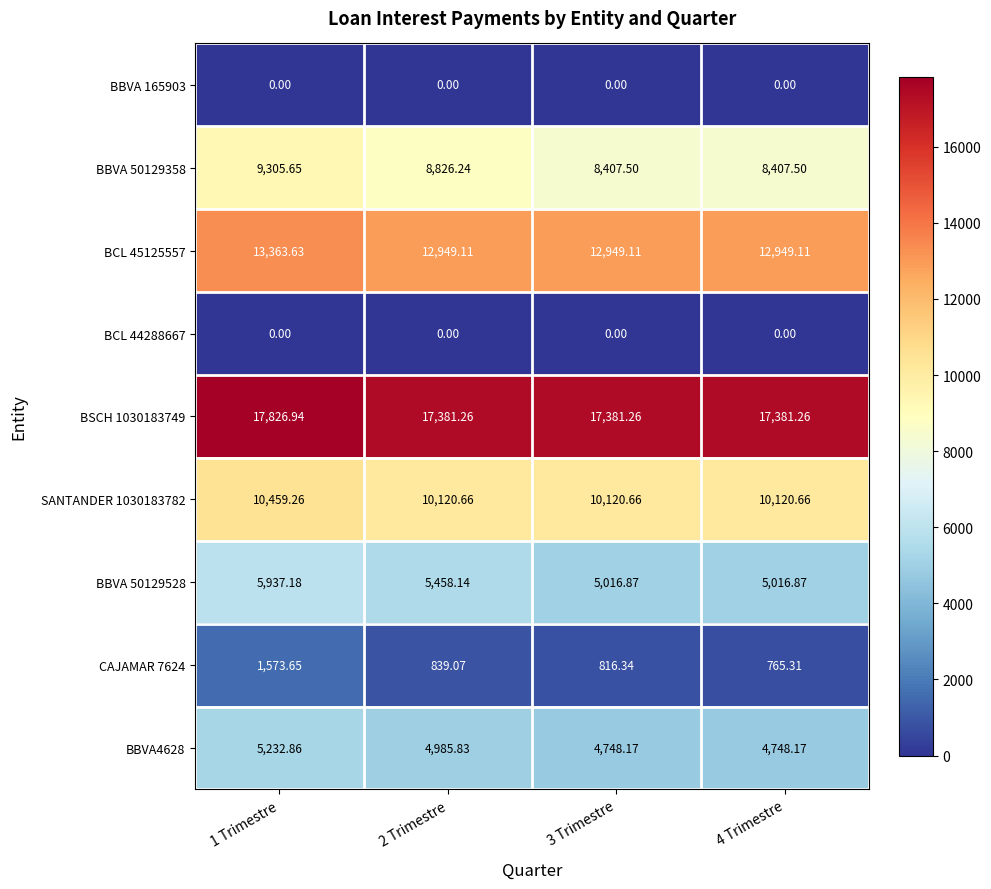

Is the value of BBVA4628 at 4 Trimestre greater than the value of SANTANDER 1030183782 at 2 Trimestre?

No